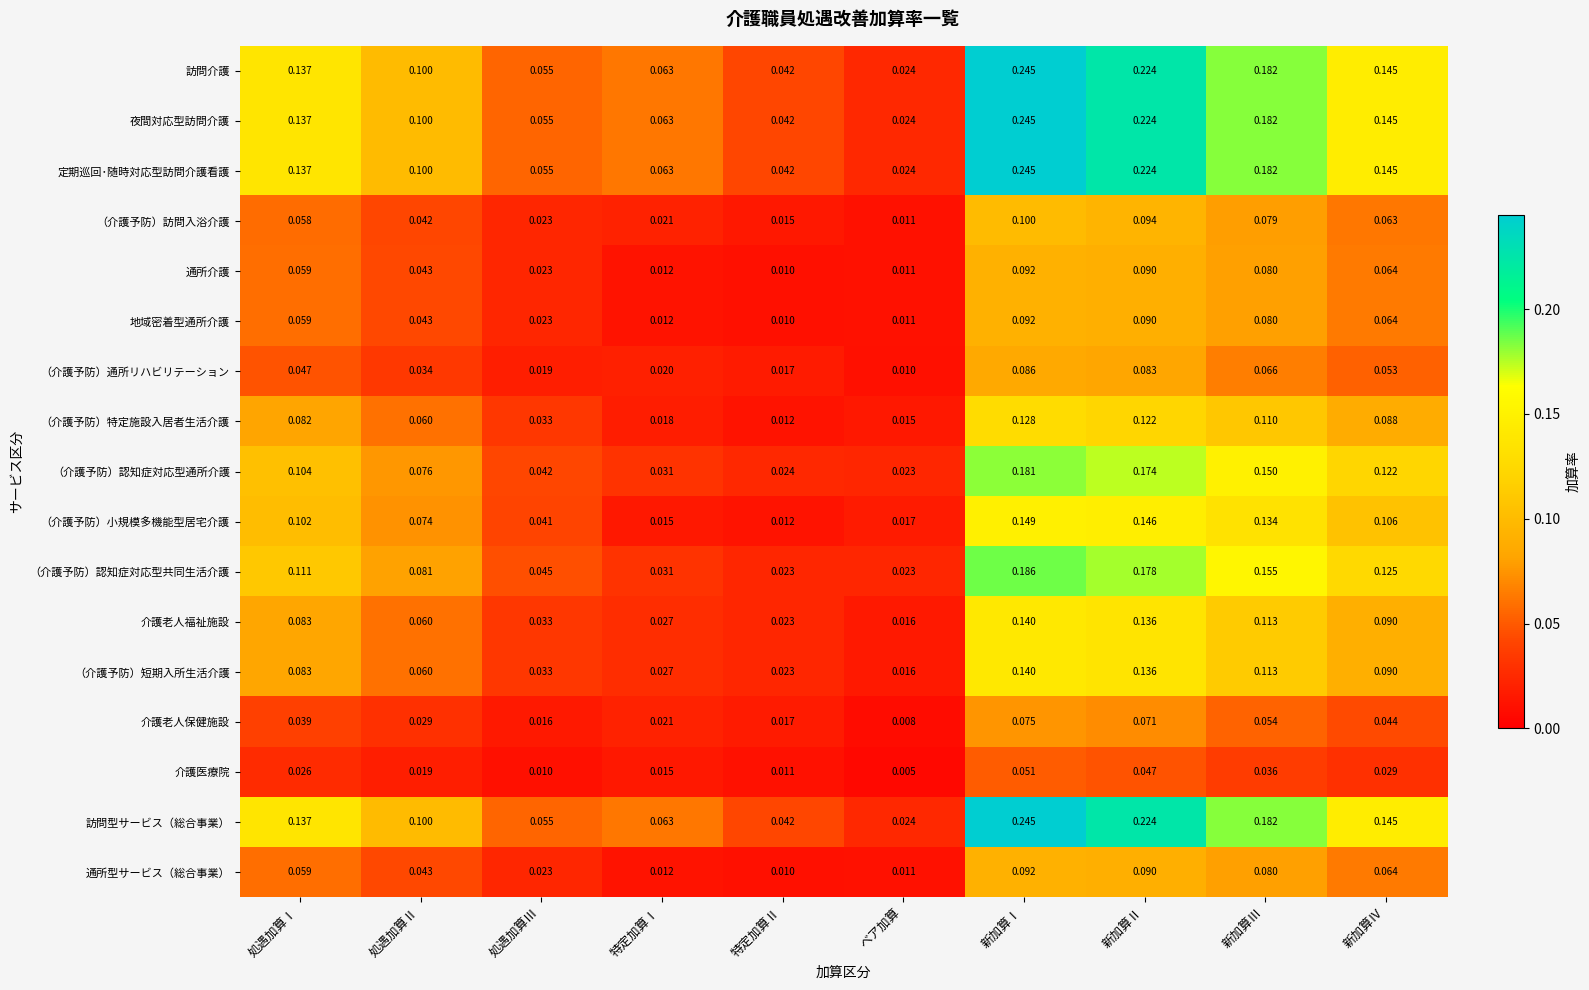

Is the value of 定期巡回･随時対応型訪問介護看護 at 特定加算Ⅰ greater than the value of 夜間対応型訪問介護 at 処遇加算Ⅲ?

Yes